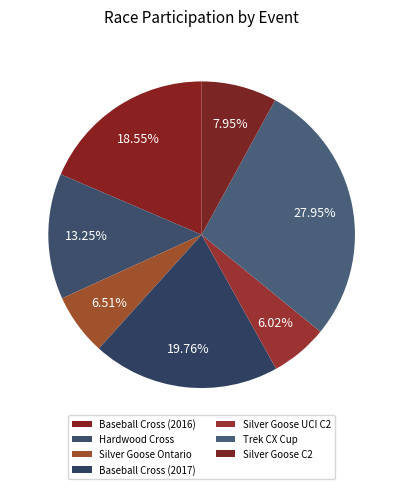

Between Trek CX Cup and Baseball Cross (2017), which is larger?

Trek CX Cup